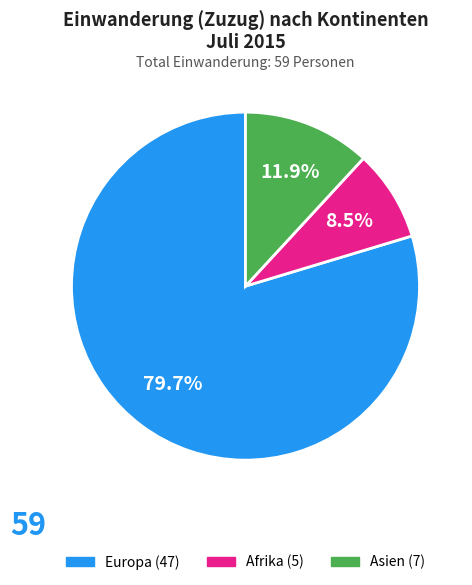

Is there any slice that represents more than half of the pie?

Yes